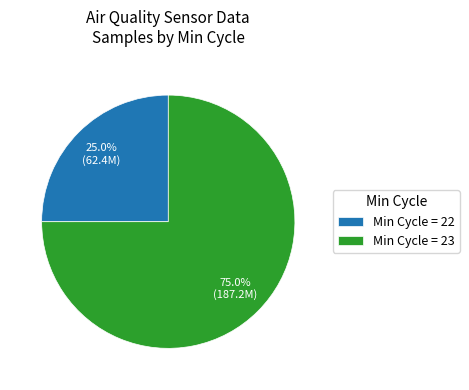

Is the sum of Min Cycle = 23 and Min Cycle = 22 greater than half?

Yes